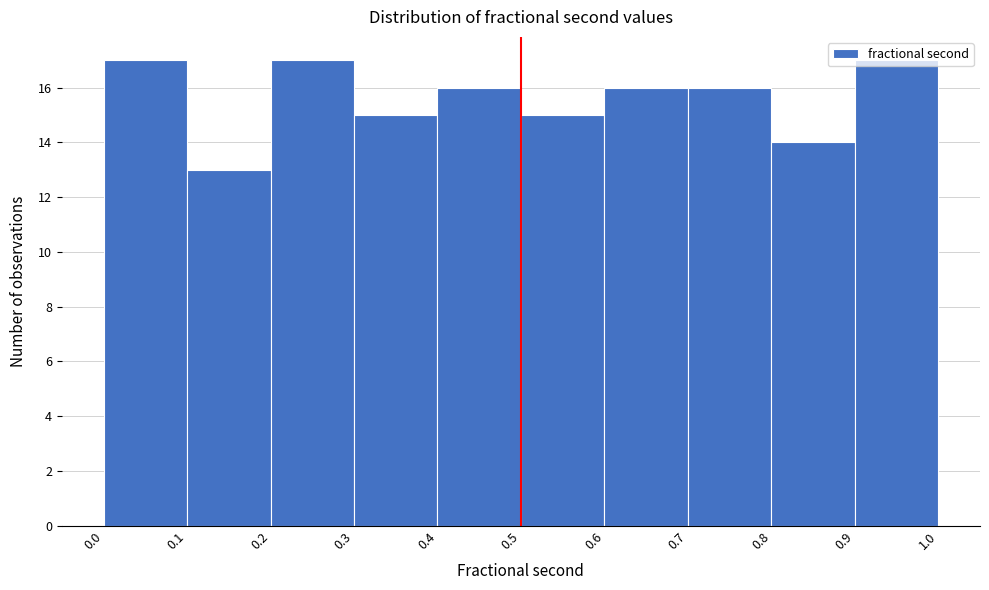

How tall is the bar that spans 0.1 to 0.2 on the x-axis? The values are not printed on the chart, so give them approximately, as read against the axis.

13